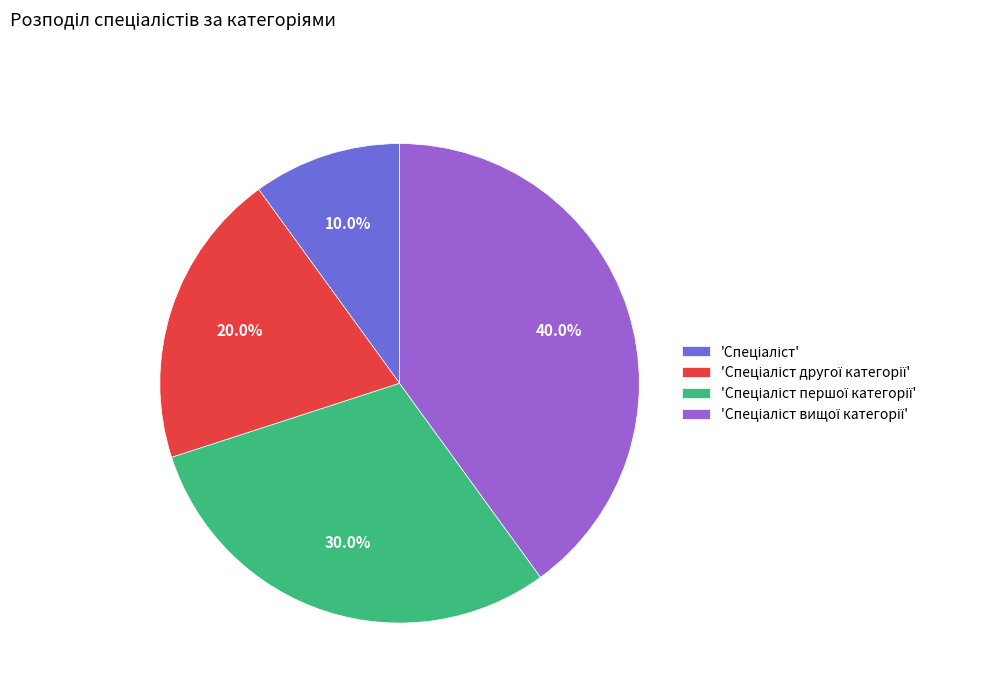

Is there a majority slice in this chart?

No